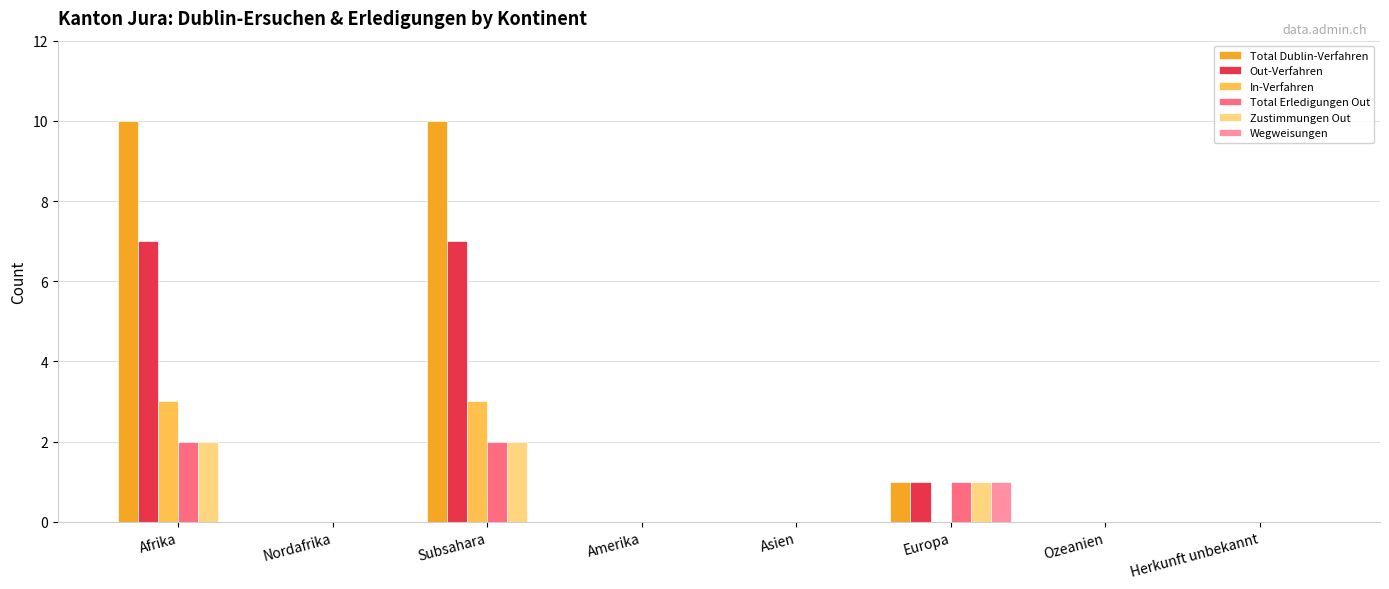

Read the Zustimmungen Out value at Afrika.

2